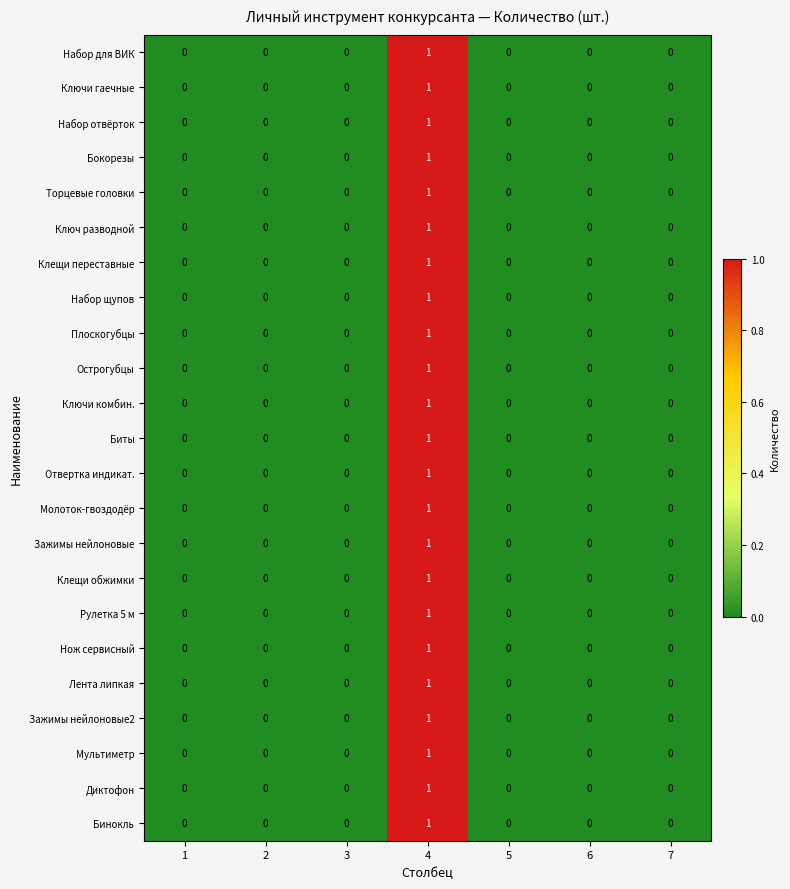

The Набор щупов series shows 0 at 6. True or false?

True